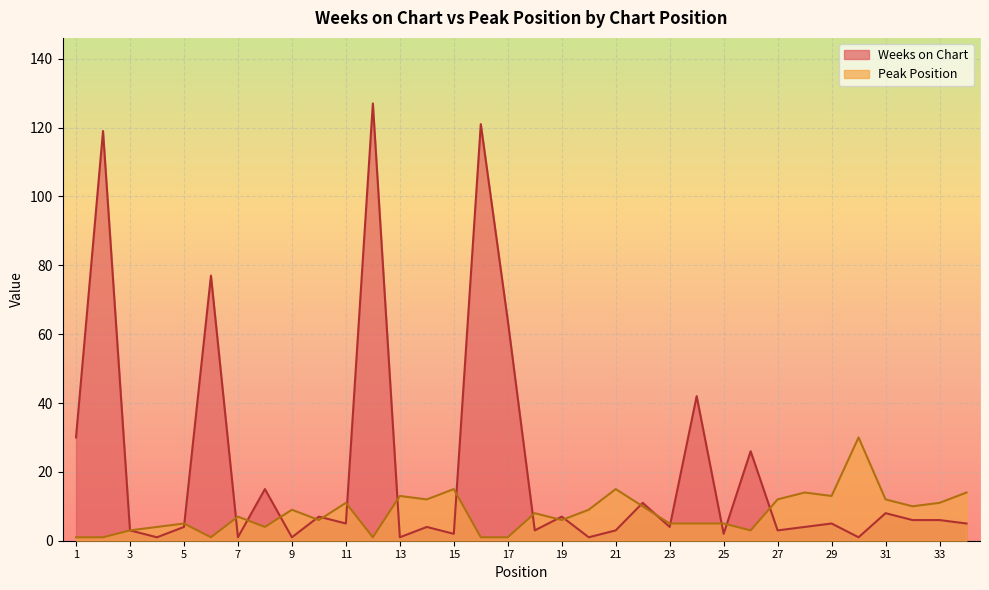

How many times do Weeks on Chart and Peak Position cross each other?

18